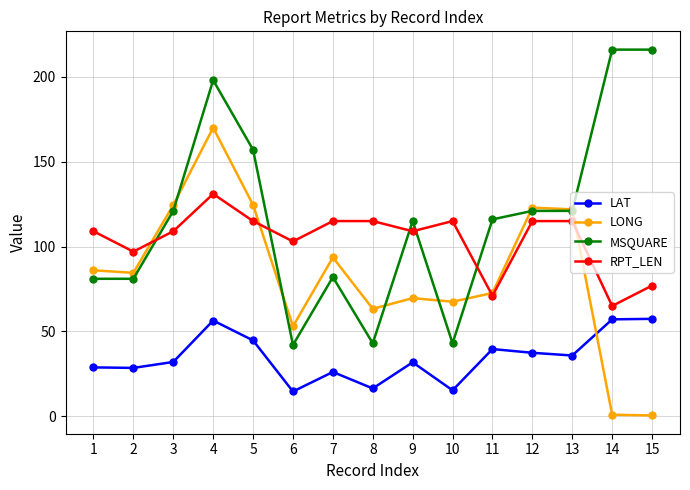

Which series has the largest total across all categories?

MSQUARE